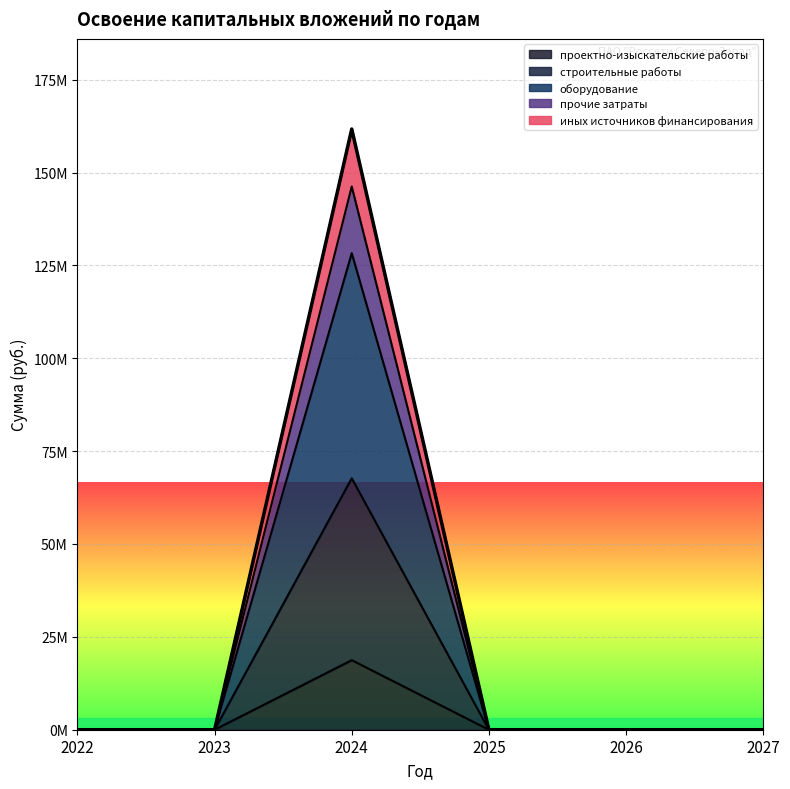

Is it true that прочие затраты equals 25007283 at 2025?

False